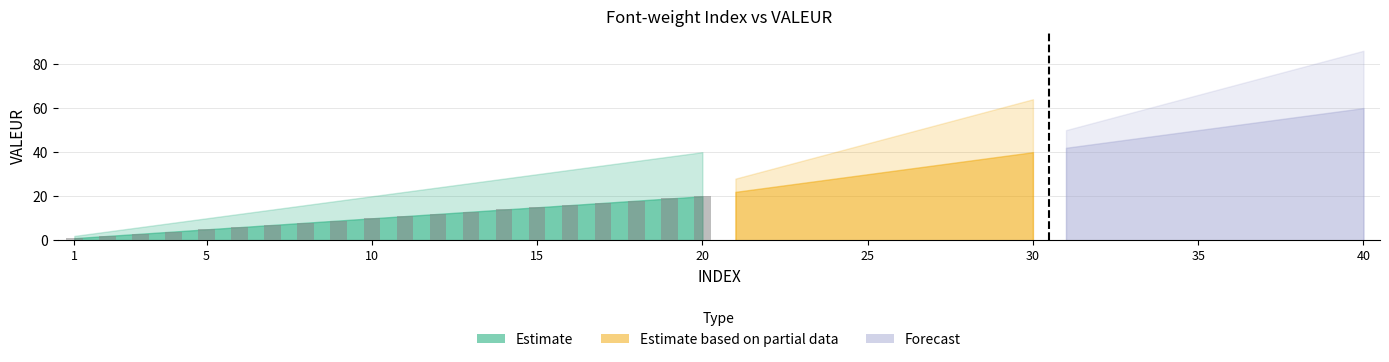

What is the difference between the maximum and minimum values?

19